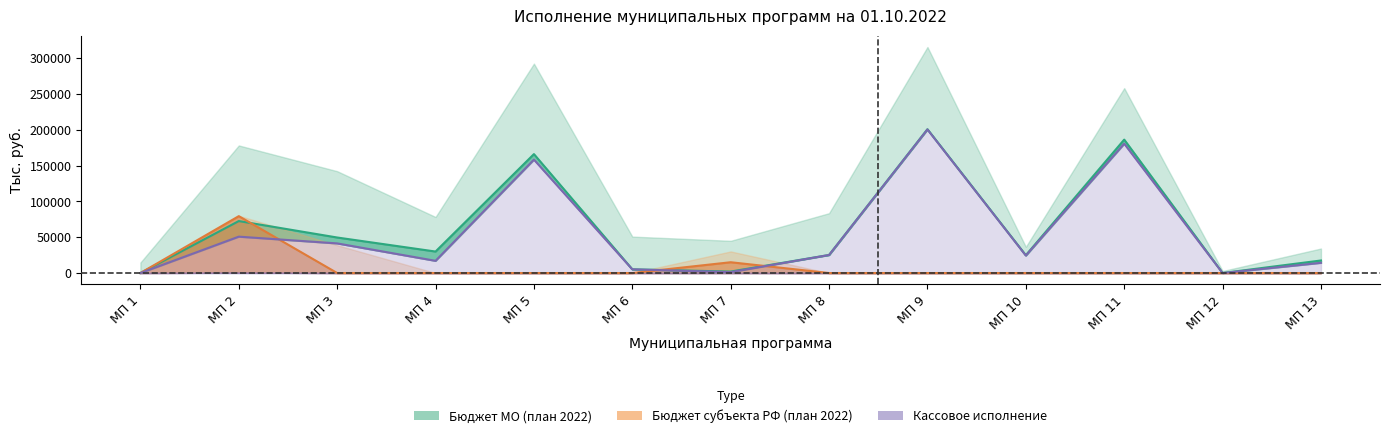

Which series ends up on top after the final intersection of Бюджет субъекта РФ (план 01.10.2022) and Бюджет МО (план 01.10.2022)?

Бюджет МО (план 01.10.2022)